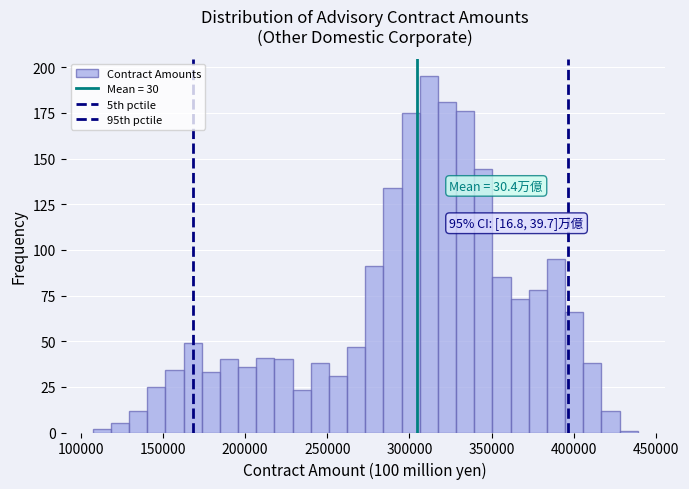

Around what value on the x-axis is the tallest bar? Give the approximate position of its centre, as read against the axis.

310000